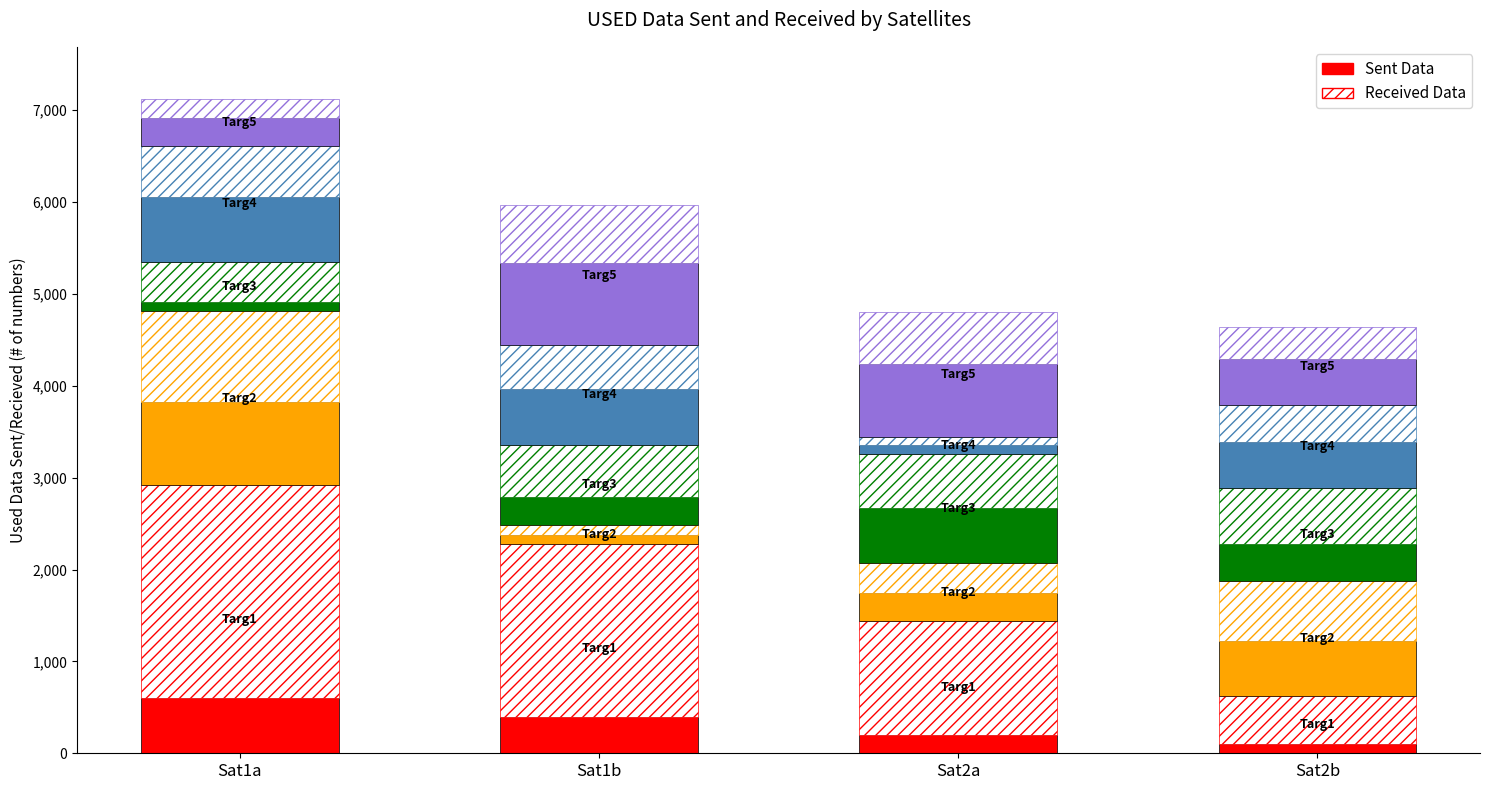

Rank the series by their maximum value, from highest to lowest.

Received Data, Sent Data